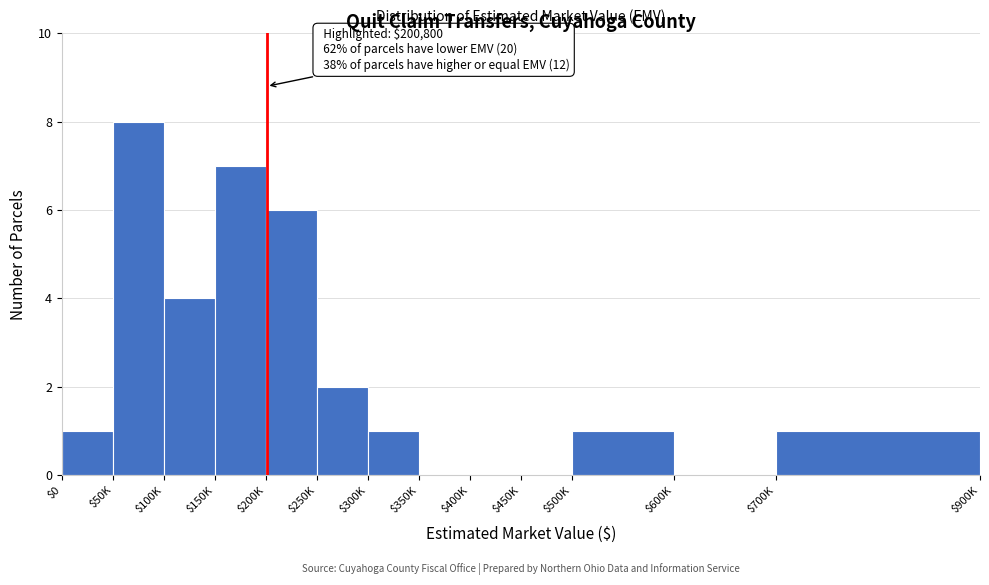

True or false: the data shows 0 at $450K.

True